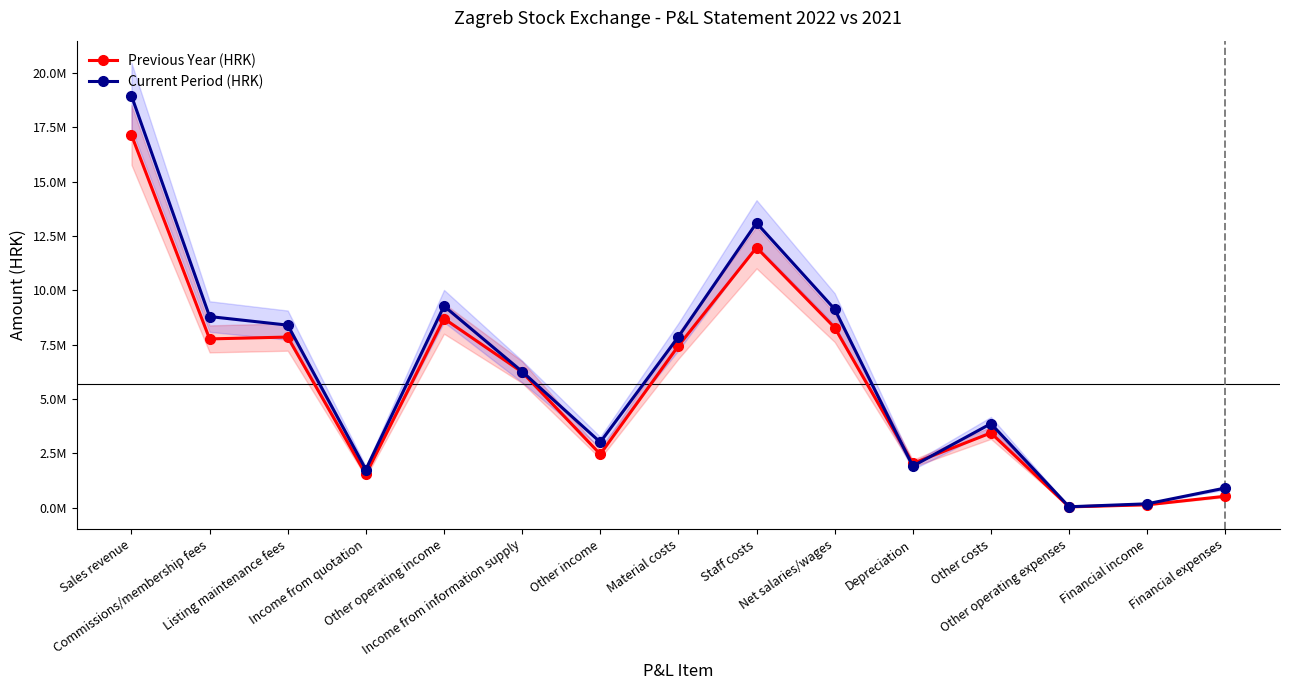

What is the label of the 7th point from the right?

Staff costs